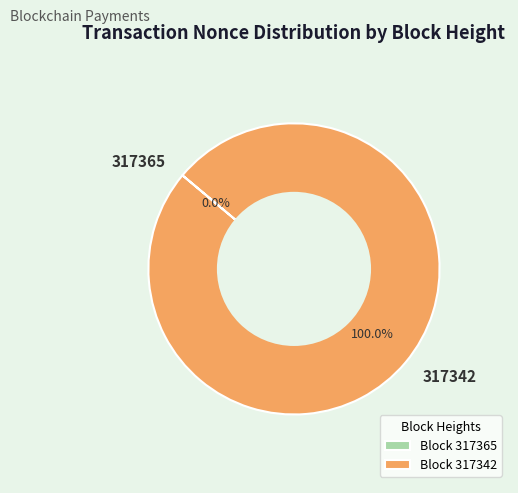

Which category accounts for the majority?

317342